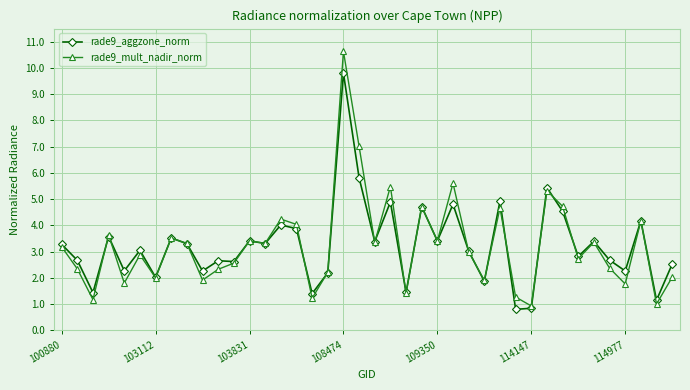

What is the minimum value shown in the chart?

0.8